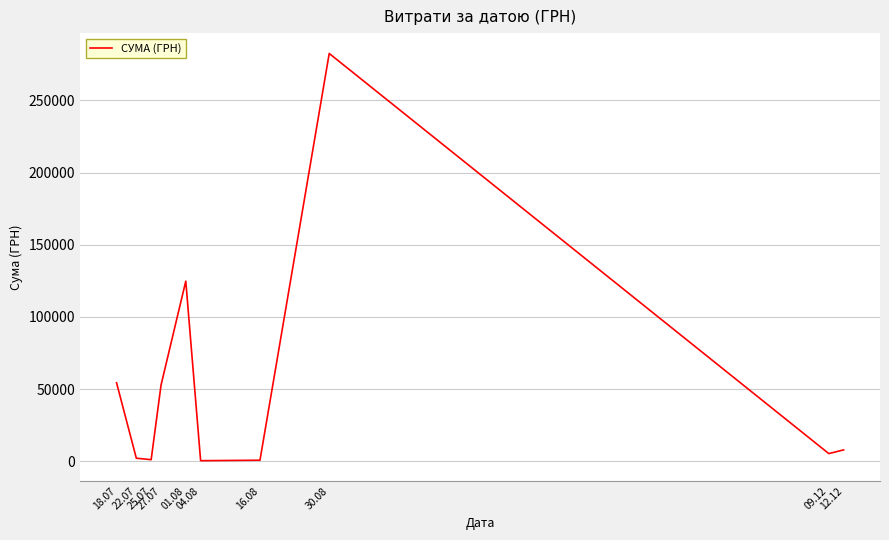

Which category has the highest value across all series?

30.08